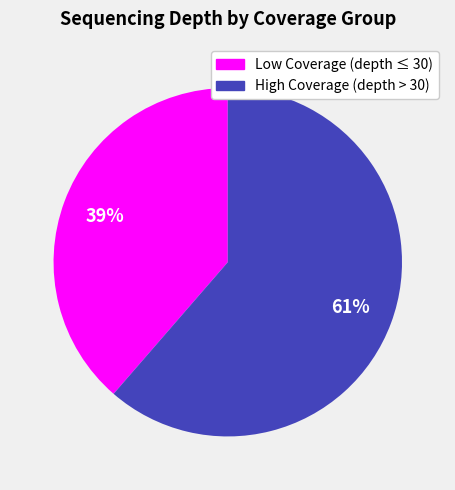

Is there any slice that represents more than half of the pie?

Yes